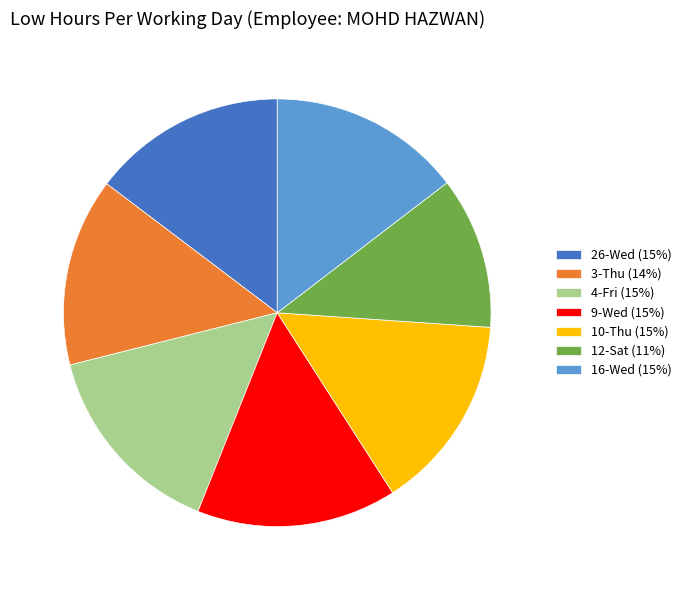

How many segments does this pie chart have?

7